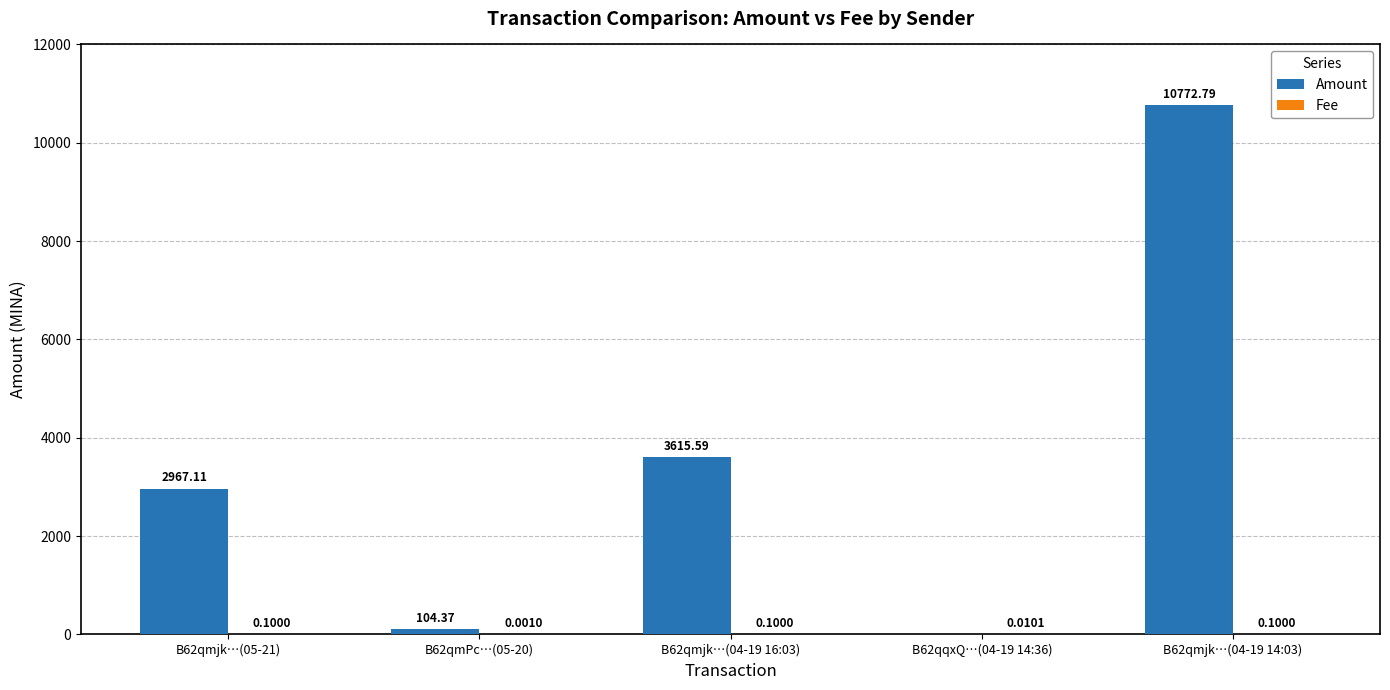

What is the sum of the Amount values at B62qmjk…(05-21) and B62qmPc…(05-20)?

3071.5